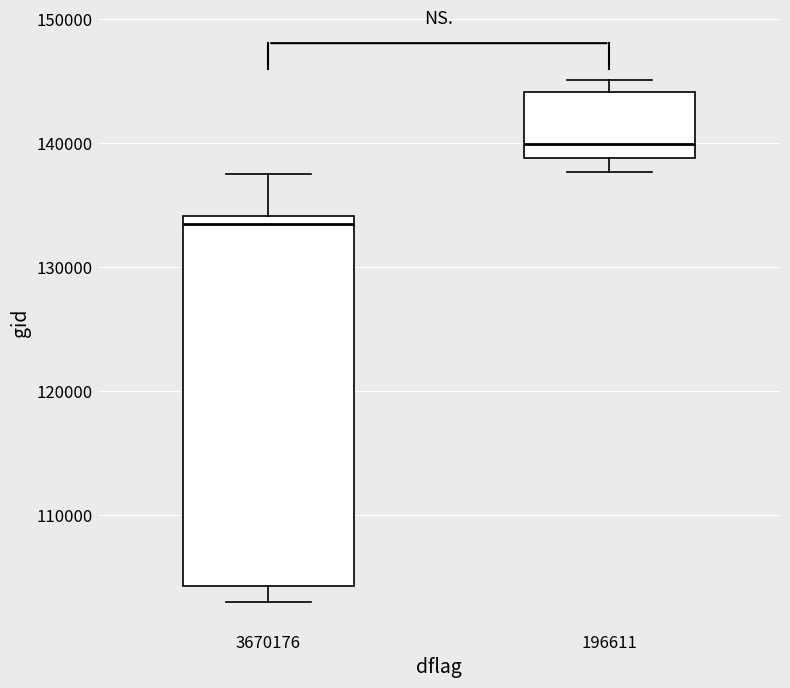

Reading left to right, read every box against the y-axis: the position of its median line, the range the box covers, and the ends of its whiskers. The values are not printed on the chart, so give them approximately, as read against the axis.

3670176: median 133000, box 104000 to 134000, whiskers 103000 to 138000
196611: median 140000, box 139000 to 144000, whiskers 138000 to 145000